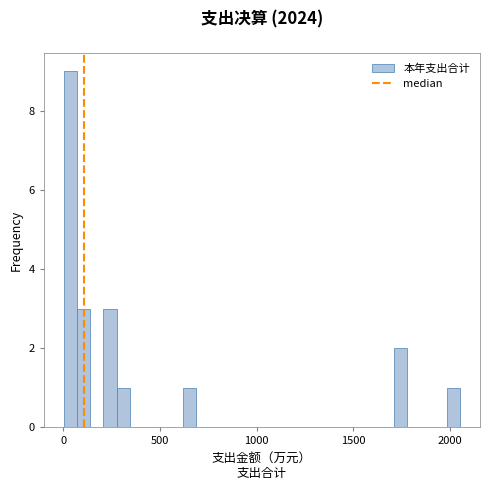

Around what value on the x-axis is the tallest bar? Give the approximate position of its centre, as read against the axis.

50